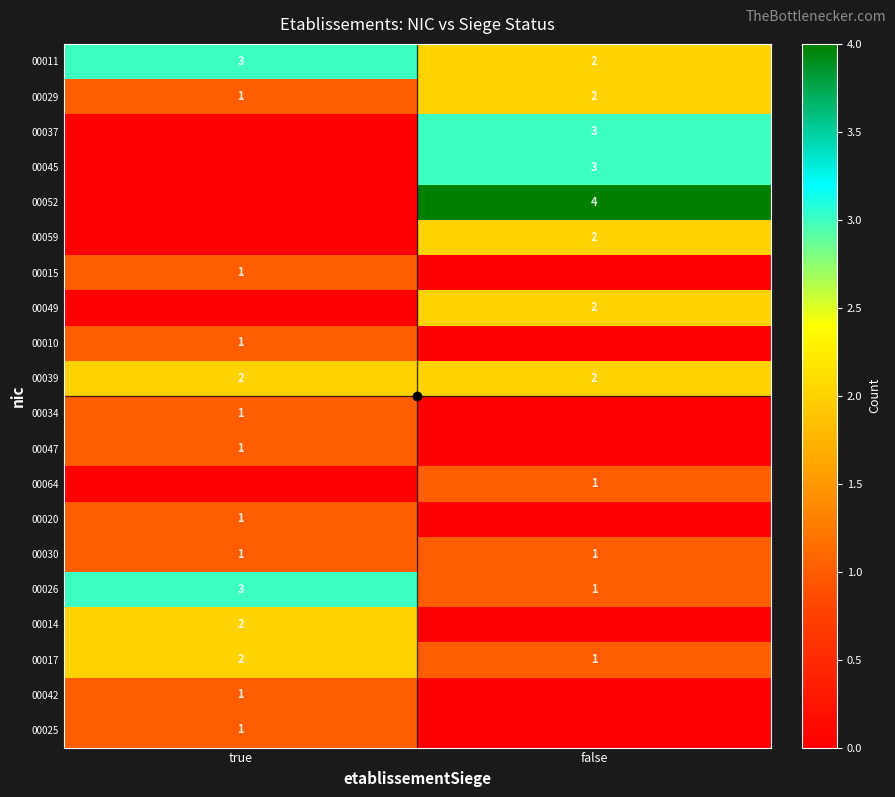

What is the difference between the highest and lowest values at false?

4